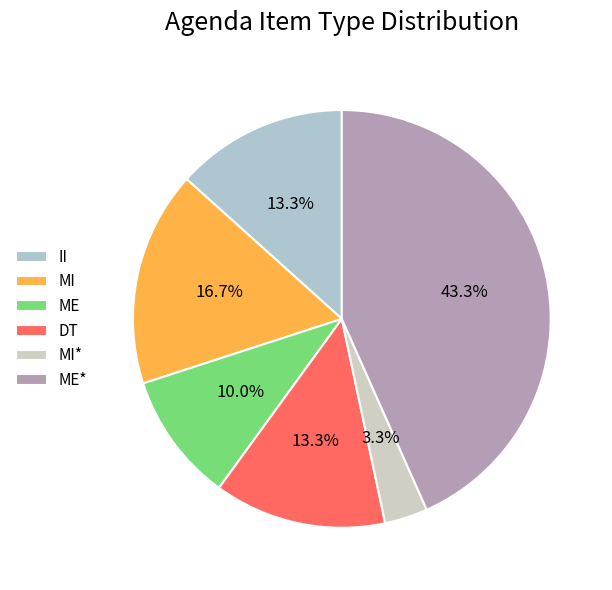

What percentage is the II slice, to the nearest percent?

13%